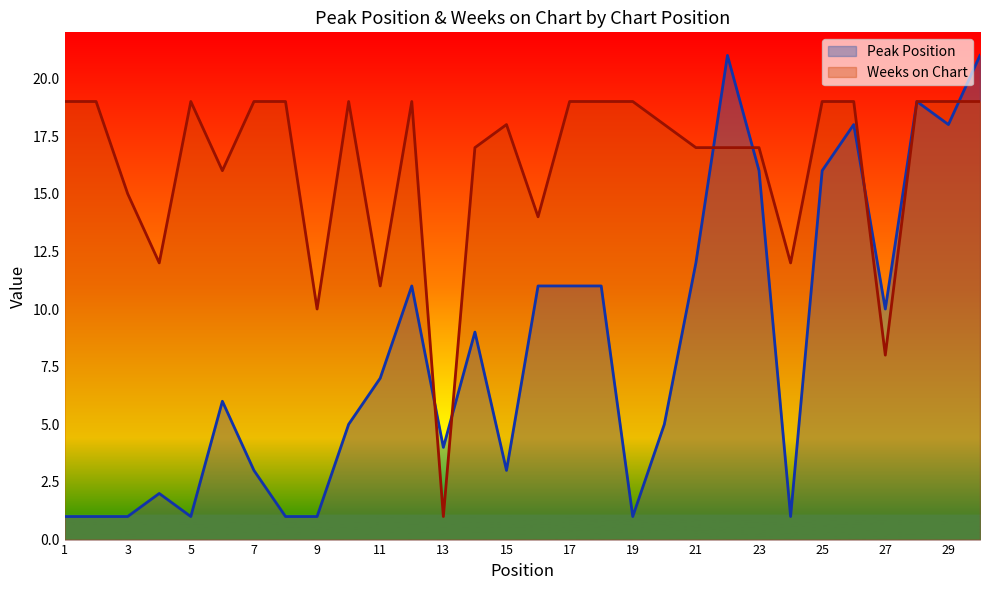

Where is Weeks on Chart nearest to the value 10?

9